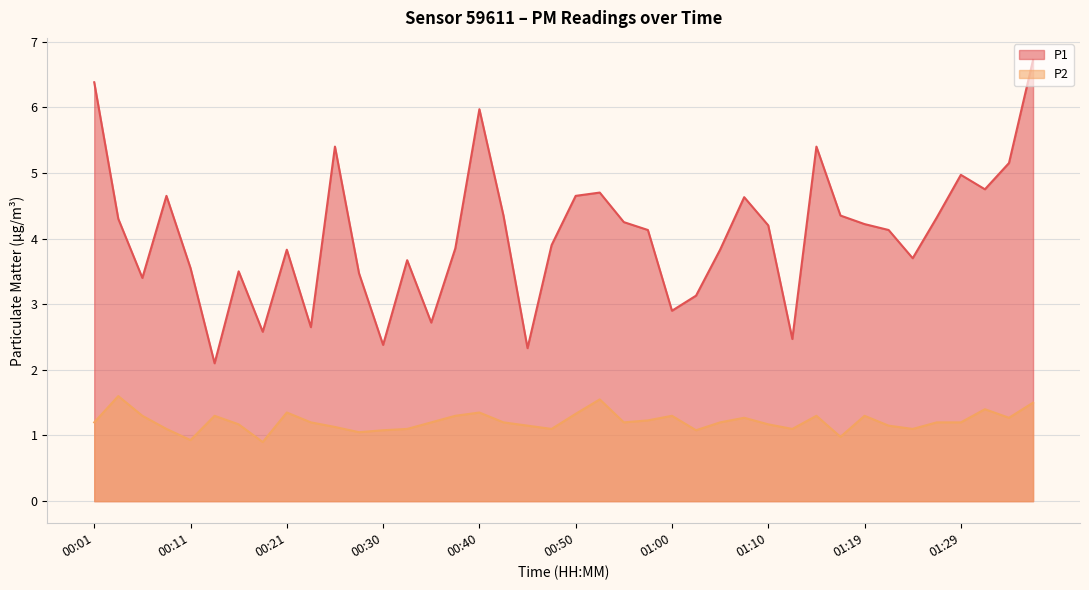

What is the difference between the second highest and minimum values in the P1 series?

4.3